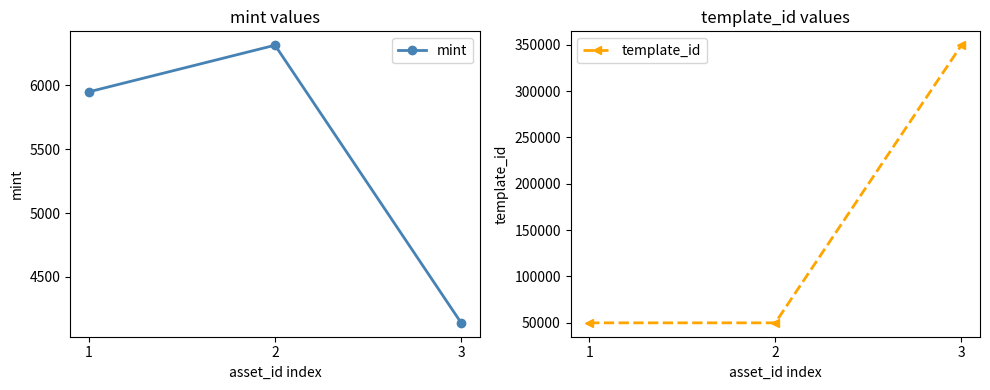

List the series in order of their peak value, highest first.

template_id, mint